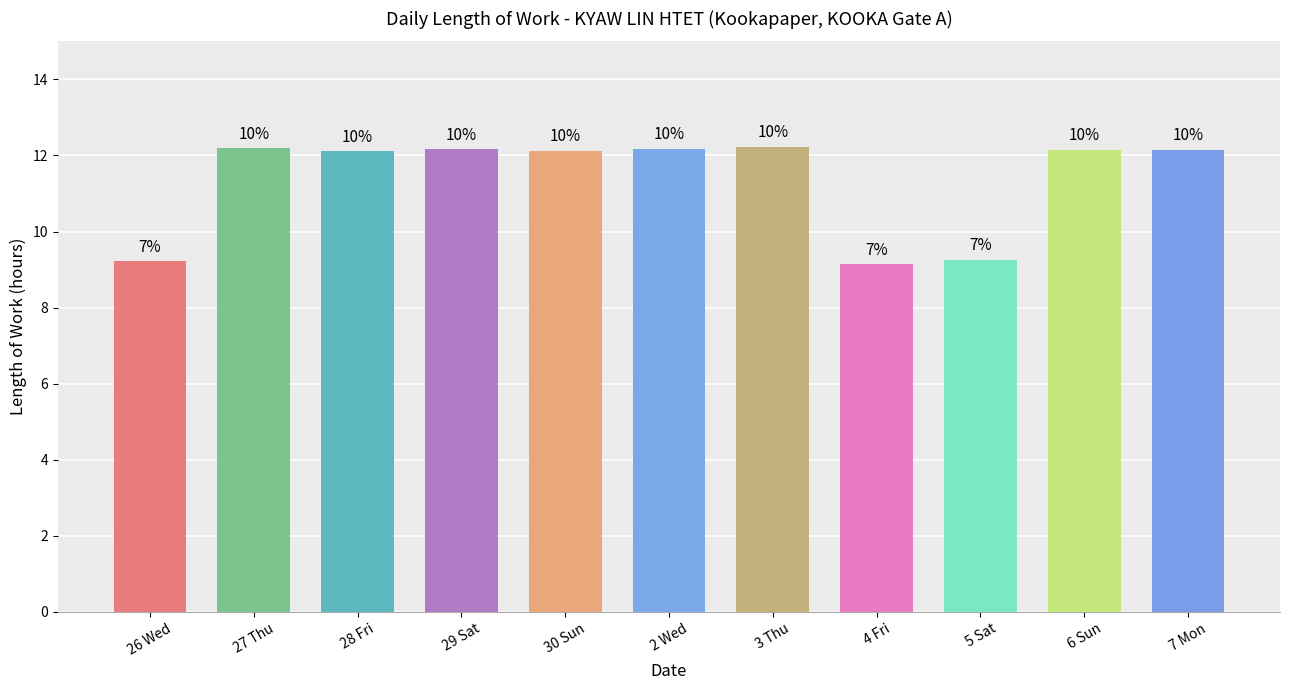

Reading left to right, transcribe all the data shown in this chart.

26 Wed=9.2	27 Thu=12.2	28 Fri=12.1	29 Sat=12.2	30 Sun=12.1	2 Wed=12.2	3 Thu=12.2	4 Fri=9.1	5 Sat=9.3	6 Sun=12.1	7 Mon=12.2